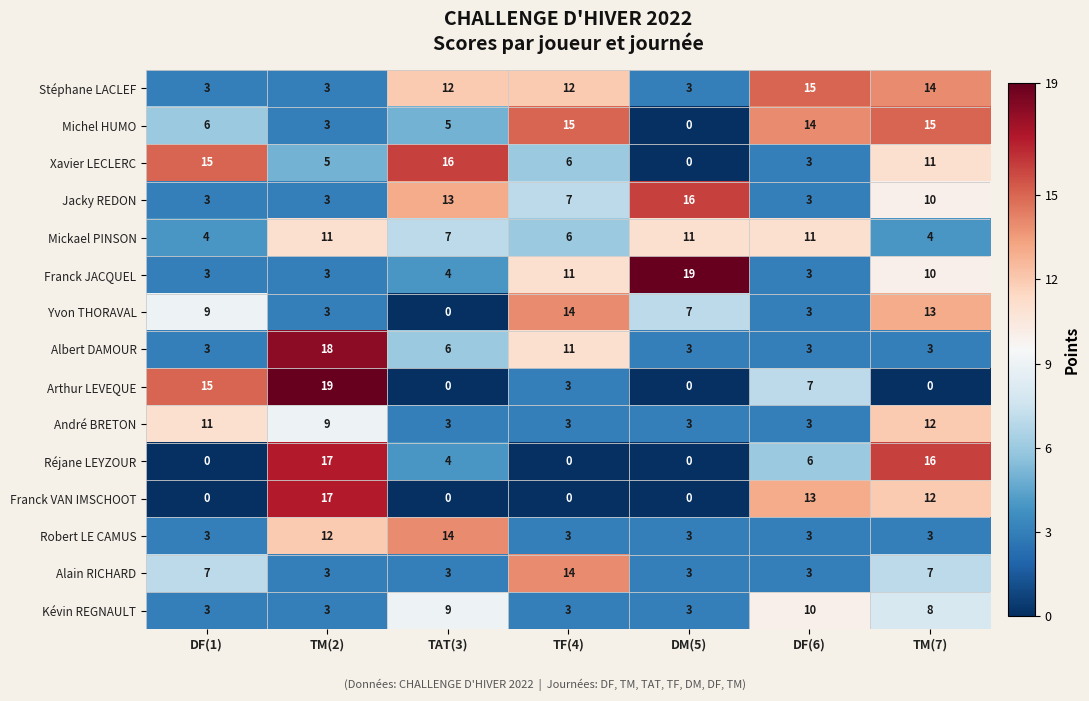

How many values in the Franck VAN IMSCHOOT series exceed 0?

3